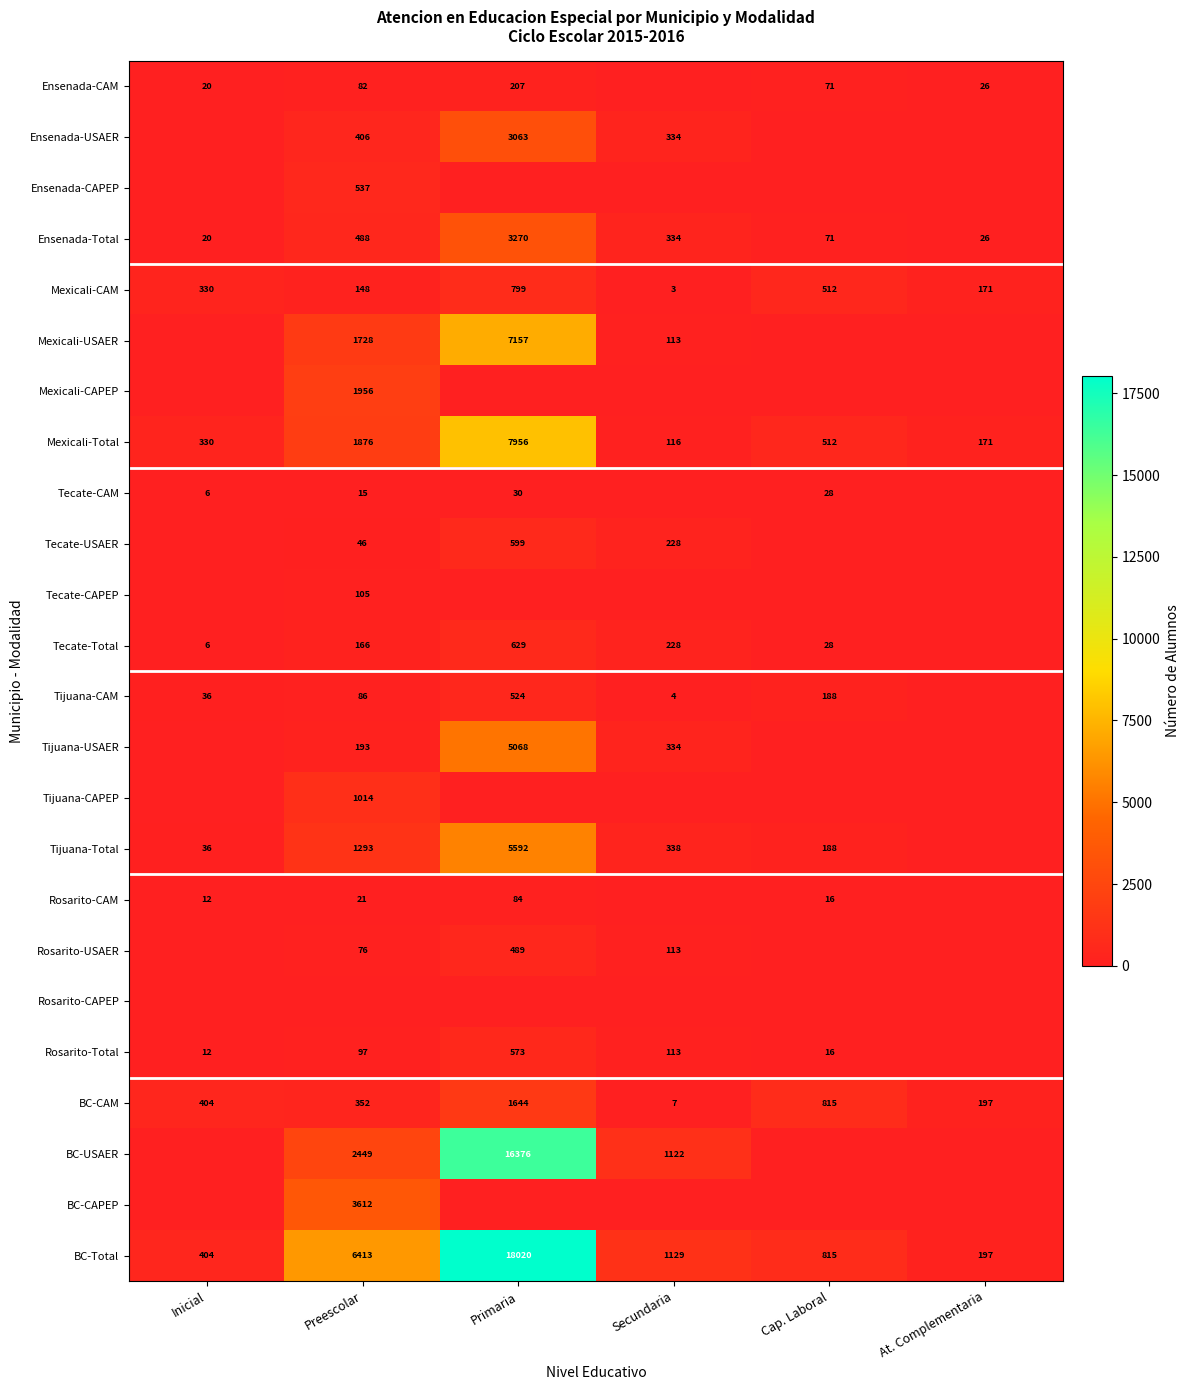

How many values in the Mexicali-CAPEP series exceed 0?

1